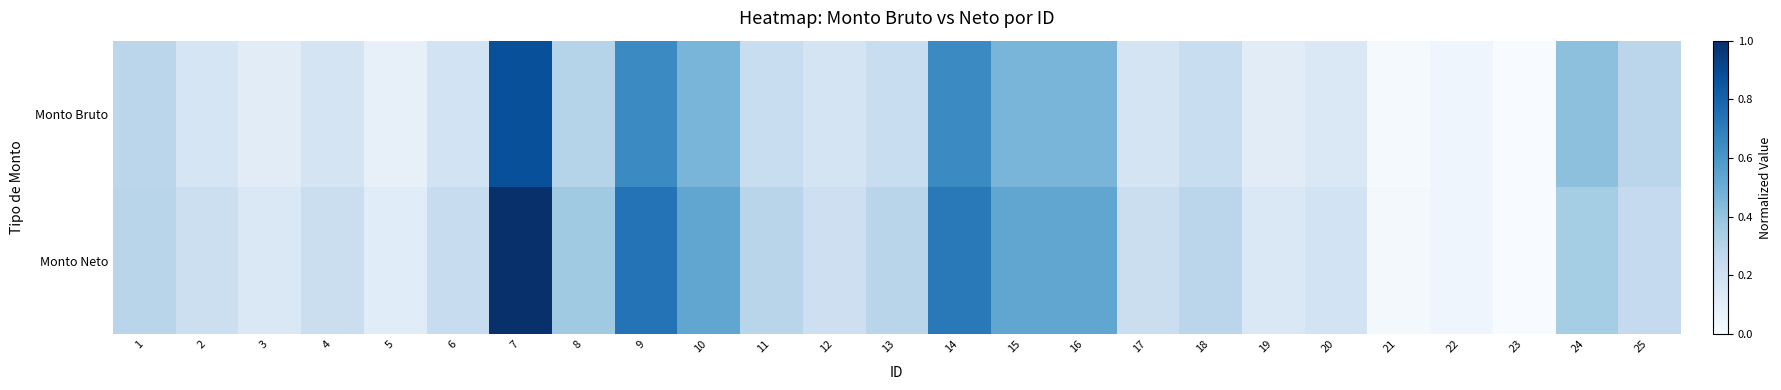

Which has a higher value, 20 or 9?

9